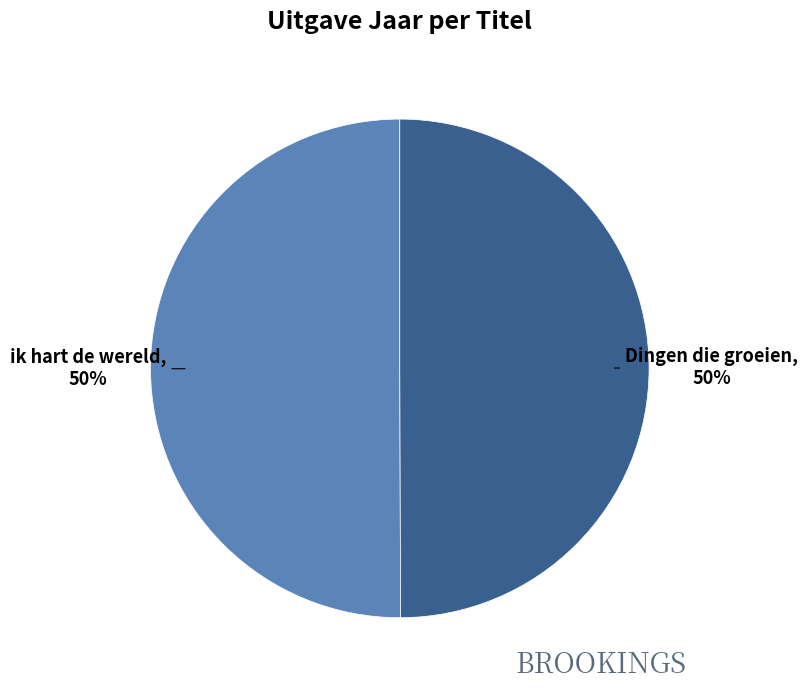

Approximately how many times larger is the value at Dingen die groeien compared to ik hart de wereld?

1.0